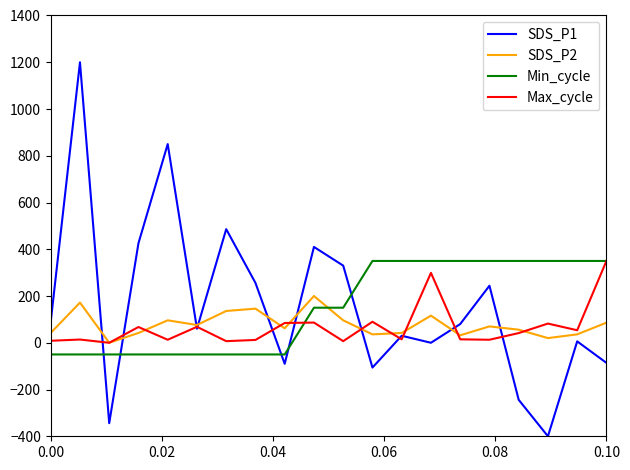

What is the greatest value displayed?

1200.0